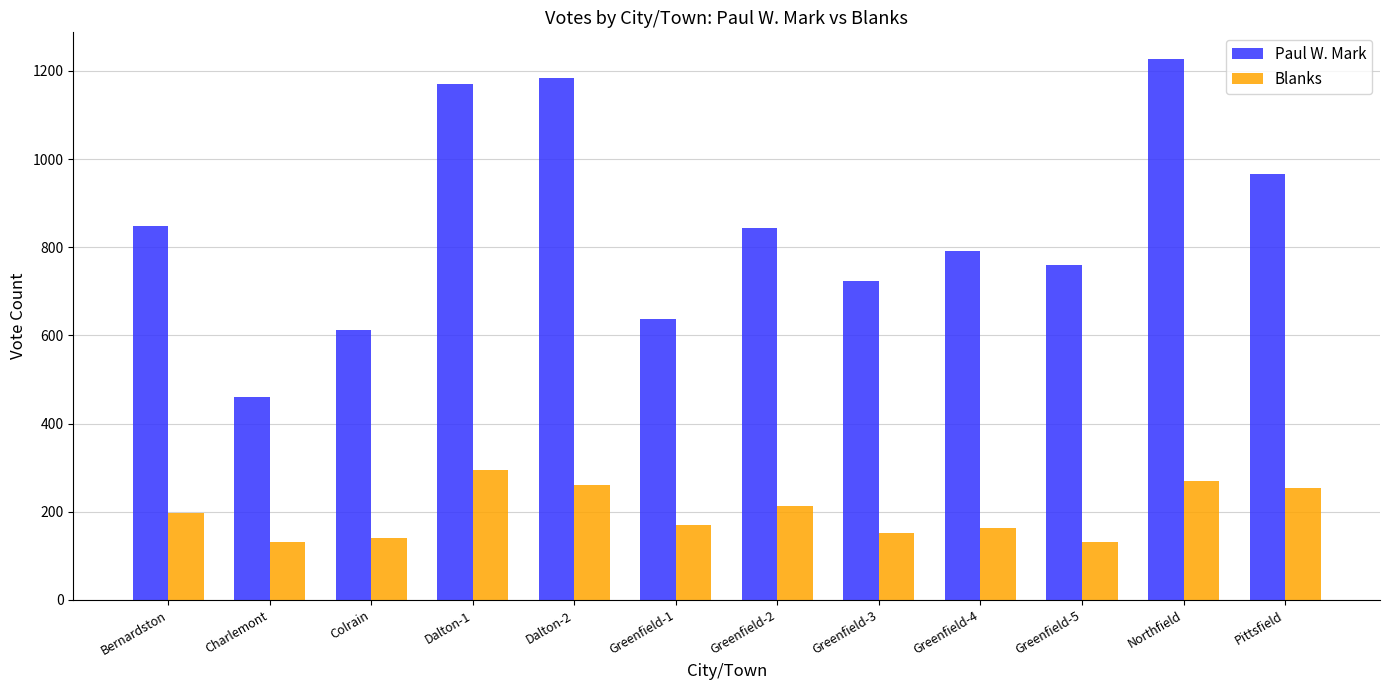

Rank the series by their maximum value, from highest to lowest.

Paul W. Mark, Blanks